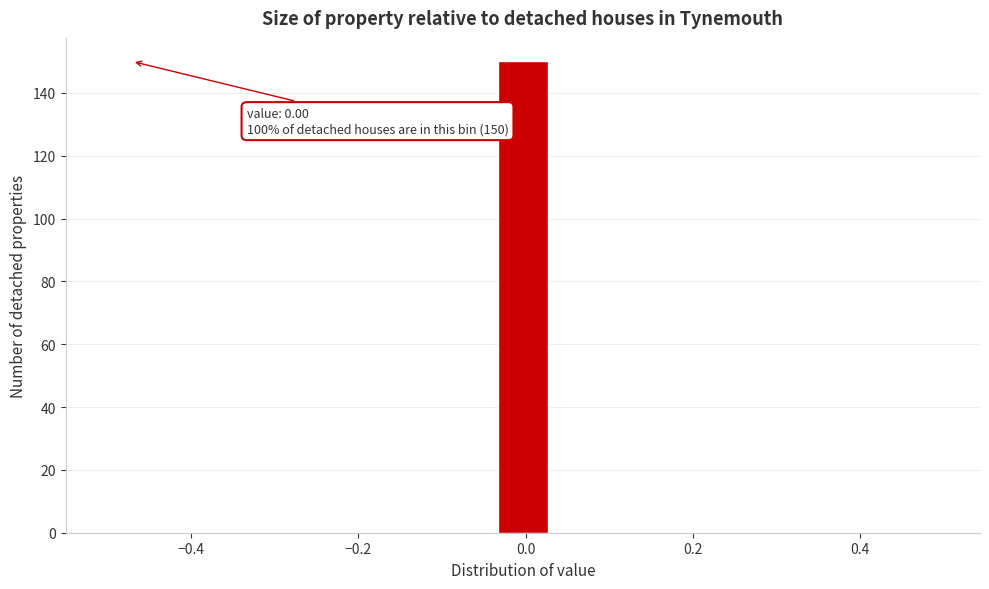

Around what value on the x-axis is the tallest bar? Give the approximate position of its centre, as read against the axis.

0.00